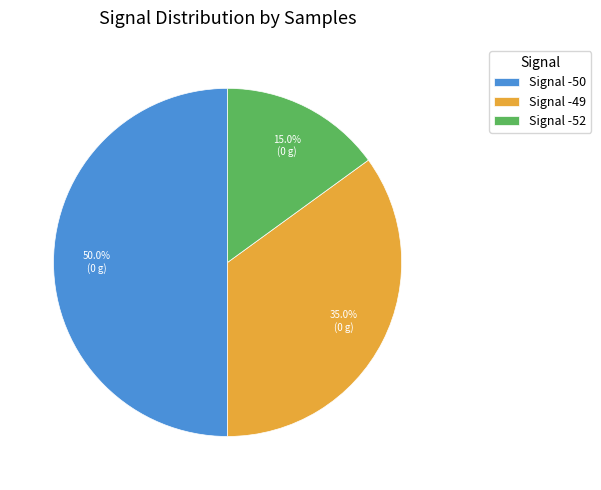

How many segments does this pie chart have?

3